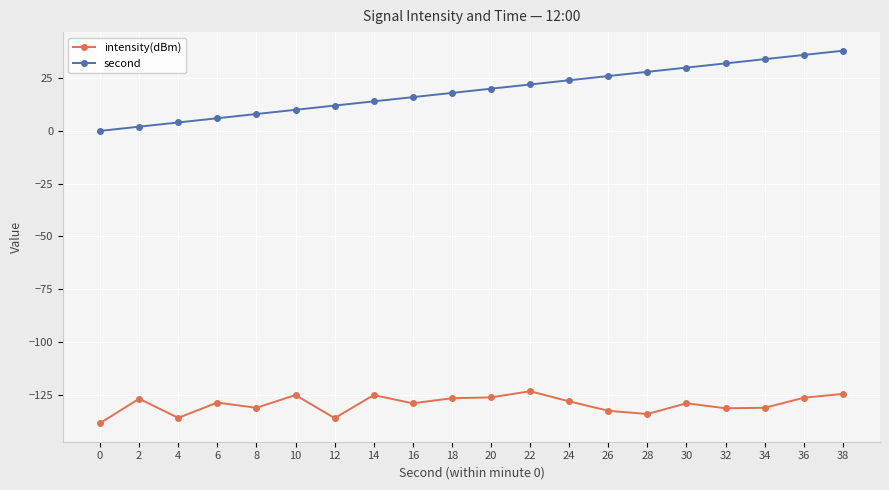

Read the intensity(dBm) value at 28.

-134.2